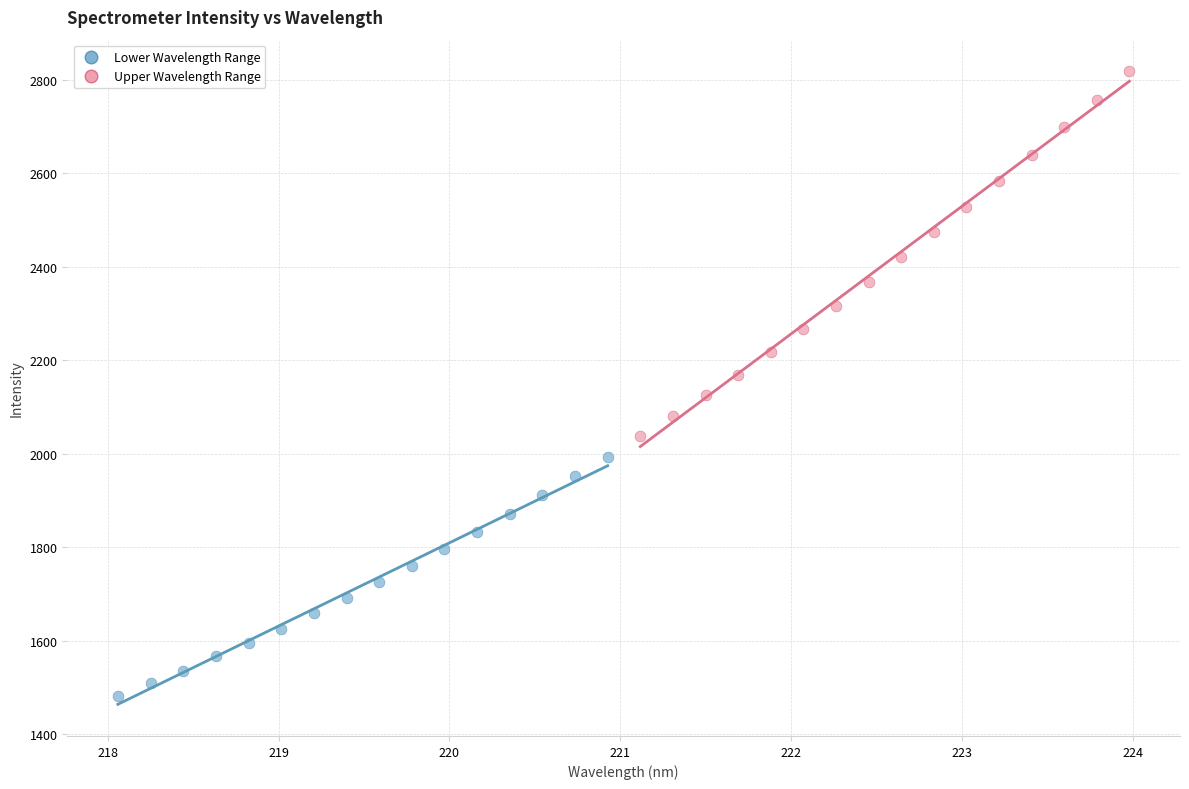

Which series has the widest spread of Y values?

Upper Wavelength Range